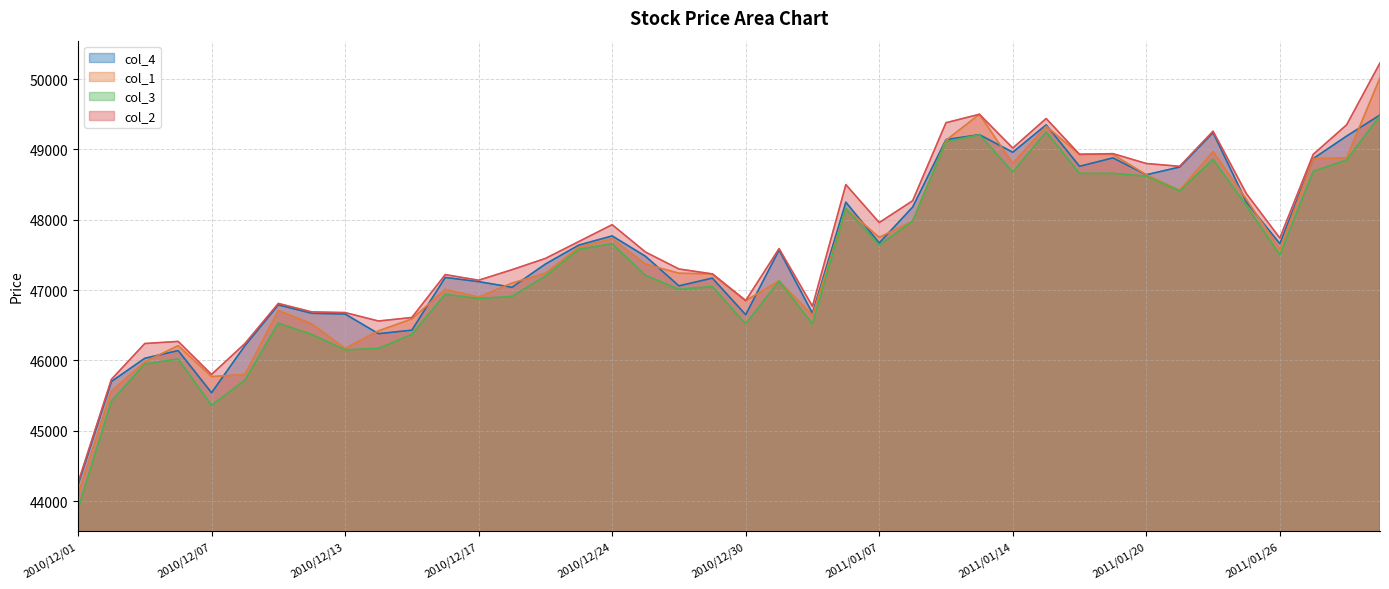

What is the label of the 24th point from the right?

2010/12/24